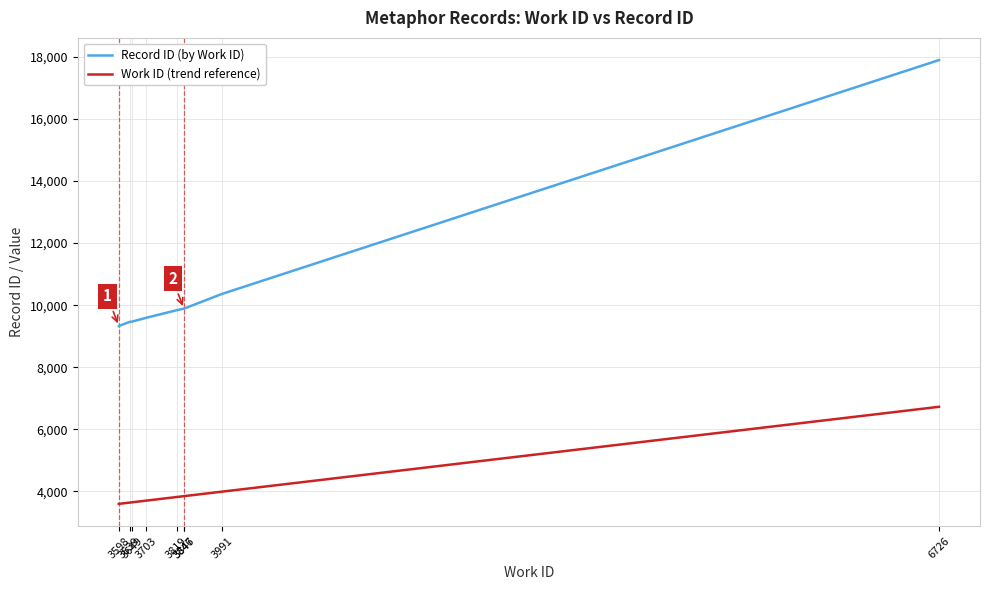

What is the total value across all series at 3819?

13658